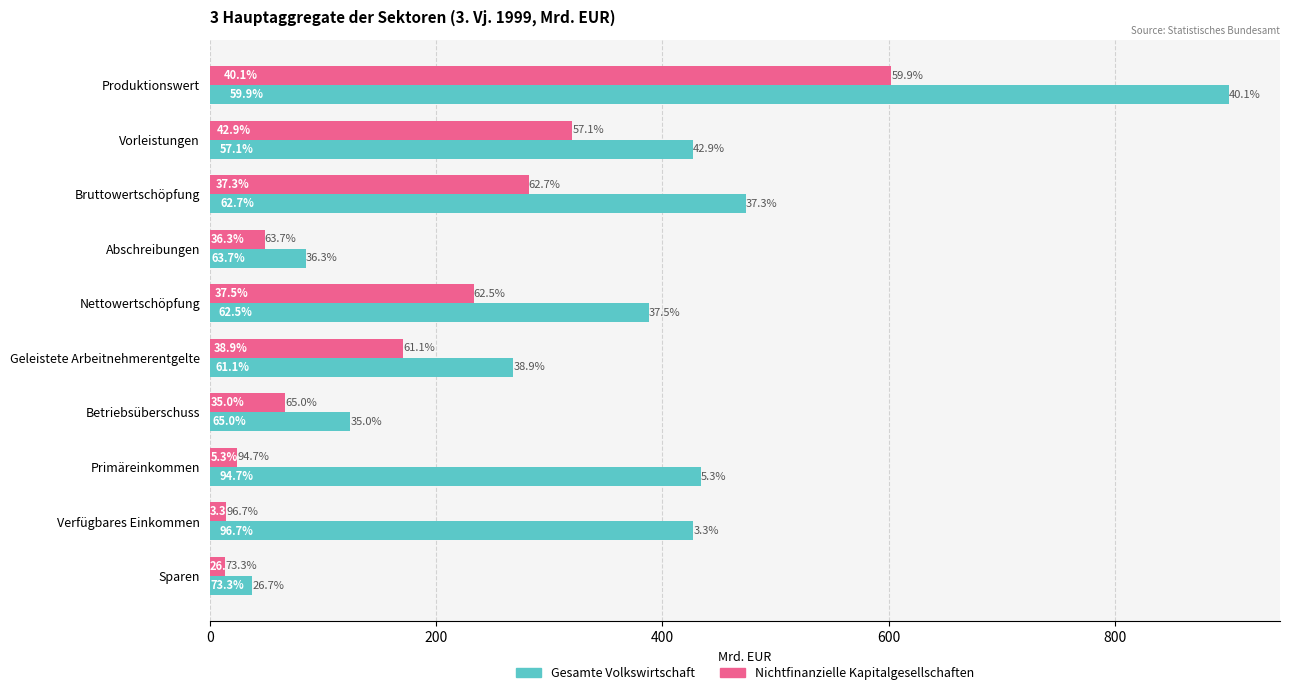

What are all the series names shown in the legend?

Gesamte Volkswirtschaft, Nichtfinanzielle Kapitalgesellschaften